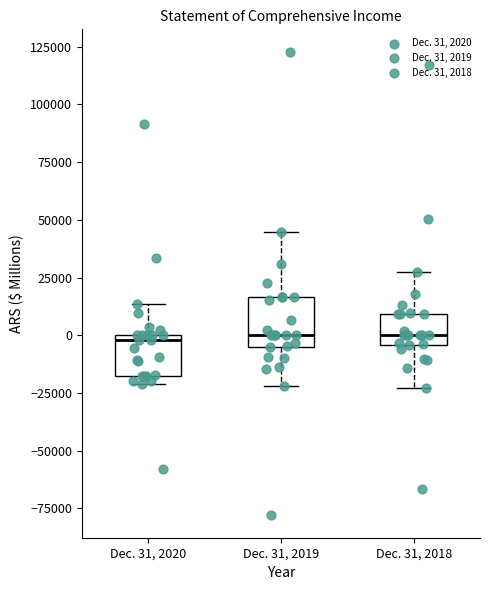

Reading left to right, transcribe this box plot: for each box, give where its median line is, the range the box spans, and where its two whiskers end, as read against the y-axis. The values are not printed on the chart, so give them approximately, as read against the axis.

Dec. 31, 2020: median 0 (just below the box's upper edge), box -20000 to 0, whiskers -20000 (just below the box's lower edge) to 15000
Dec. 31, 2019: median 0, box -5000 to 15000, whiskers -20000 to 45000
Dec. 31, 2018: median 0, box -5000 to 10000, whiskers -25000 to 30000